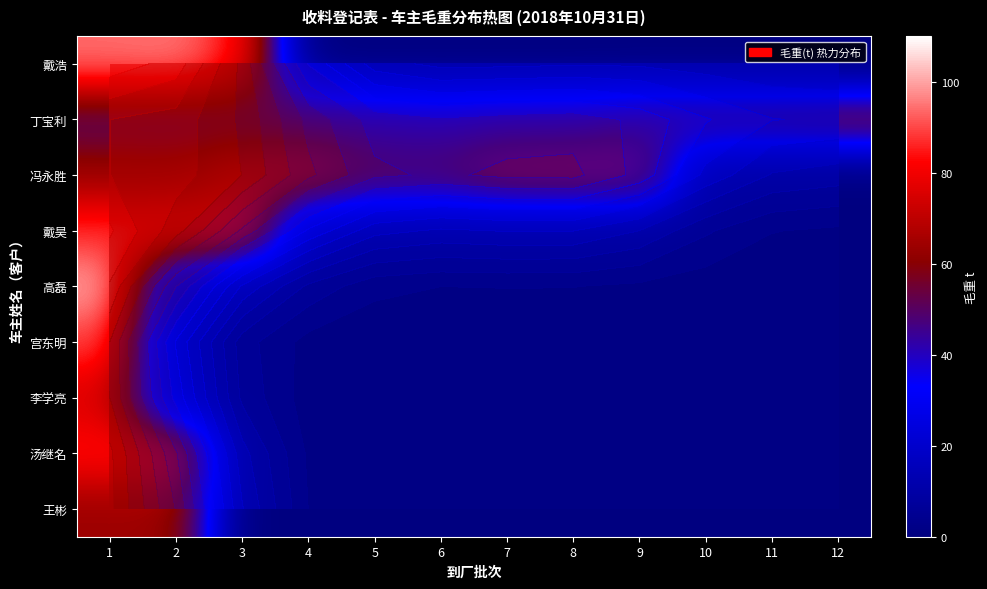

What is the difference between the highest and lowest values at 8?

76.7